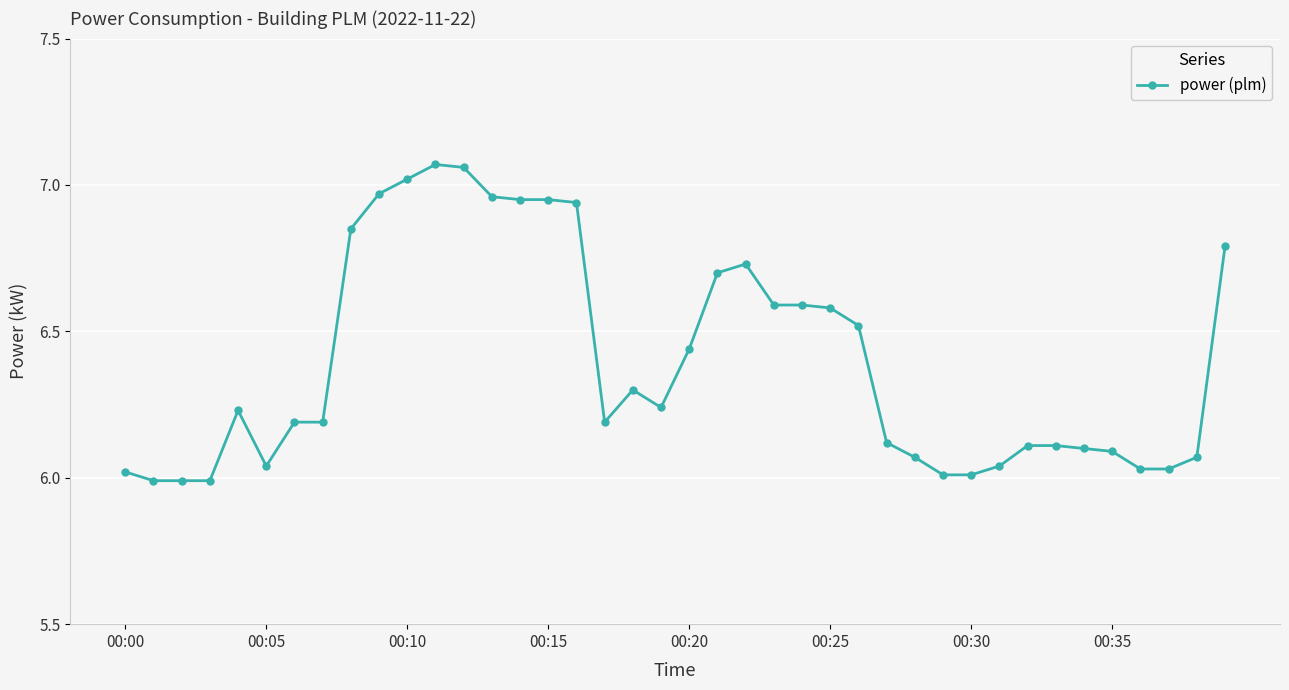

What is the difference between the maximum and second lowest values?

1.1